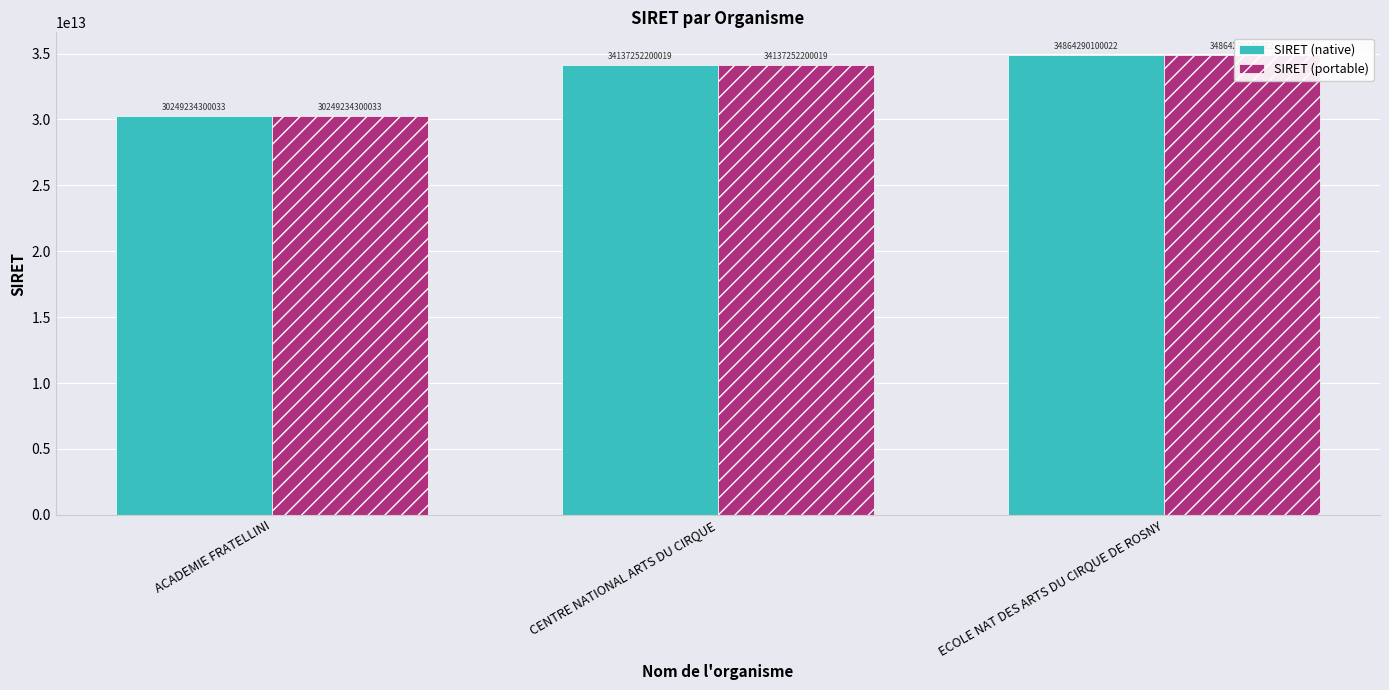

How many data points in SIRET (native) are above 34137252200019?

1